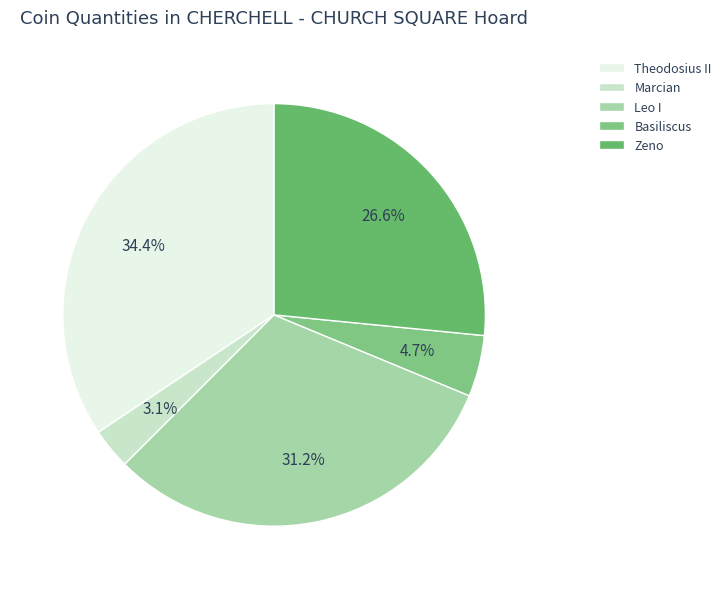

Is there a majority slice in this chart?

No